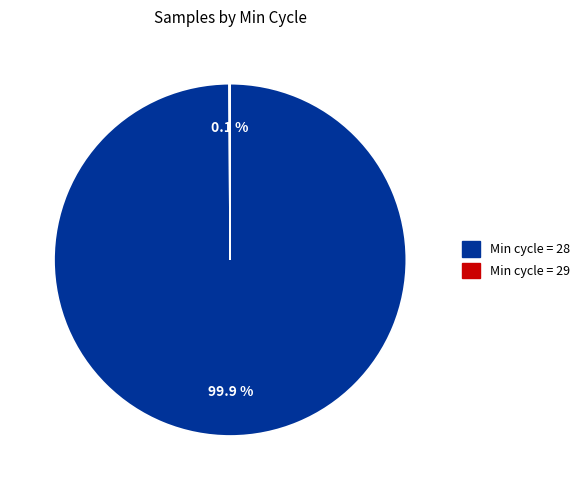

Does any single category account for the majority?

Yes